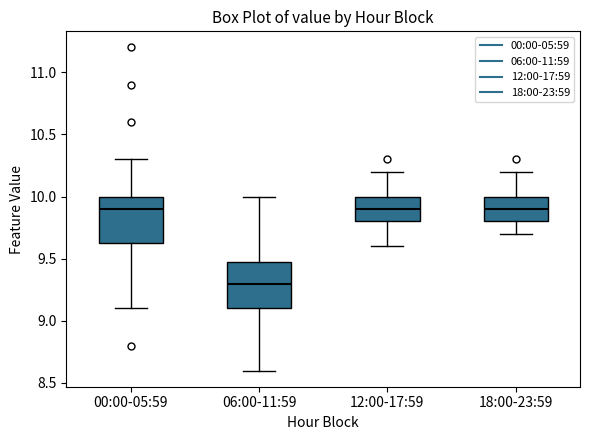

Reading left to right, transcribe this box plot: for each box, give where its median line is, the range the box spans, and where its two whiskers end, as read against the y-axis. The values are not printed on the chart, so give them approximately, as read against the axis.

00:00-05:59: median 9.90, box 9.65 to 10.00, whiskers 9.10 to 10.30
06:00-11:59: median 9.30, box 9.10 to 9.50, whiskers 8.60 to 10.00
12:00-17:59: median 9.90, box 9.80 to 10.00, whiskers 9.60 to 10.20
18:00-23:59: median 9.90, box 9.80 to 10.00, whiskers 9.70 to 10.20